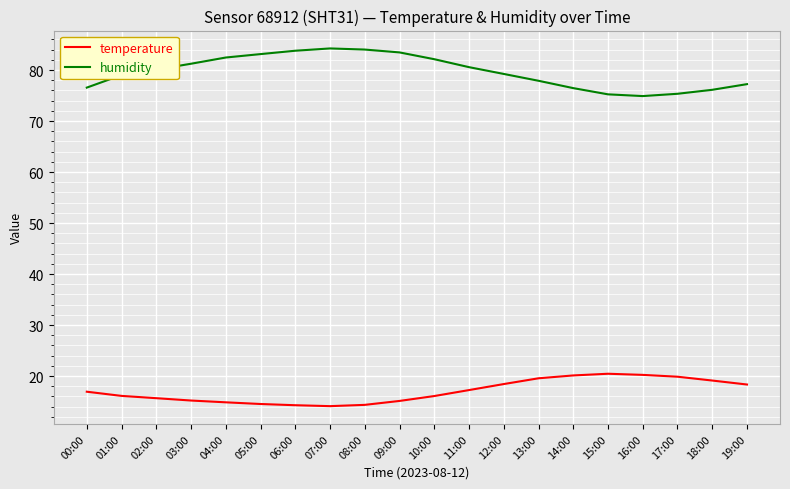

True or false: humidity has a value of 84.2 at 07:00.

True